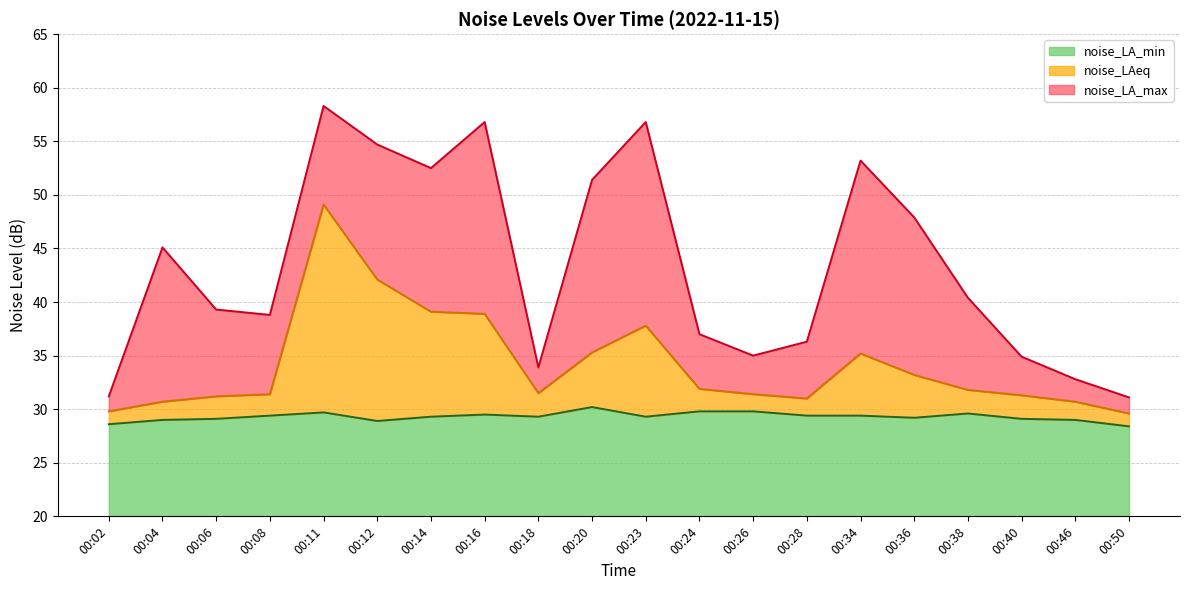

What is the difference between the maximum and minimum values in the noise_LA_min series?

1.8